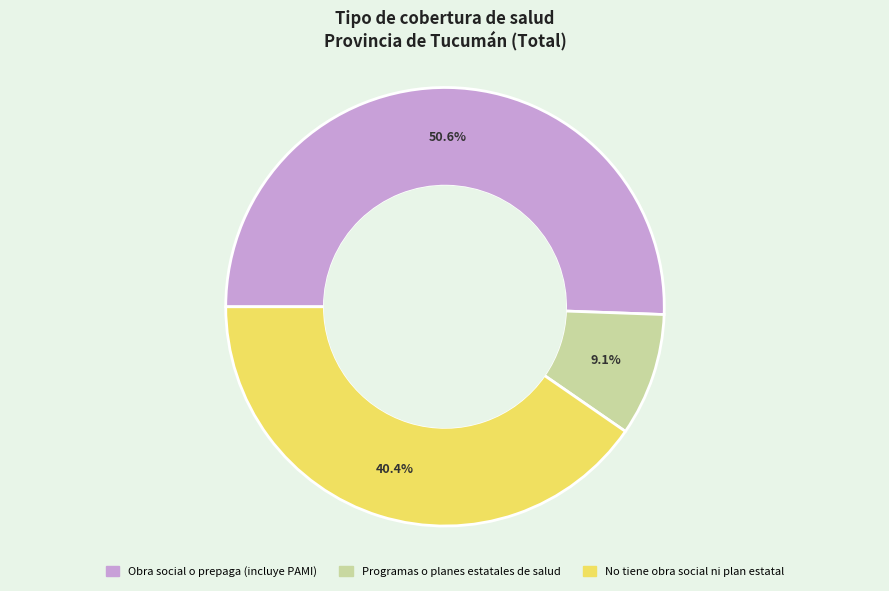

Which slice represents more than half of the pie?

Obra social o prepaga (incluye PAMI)